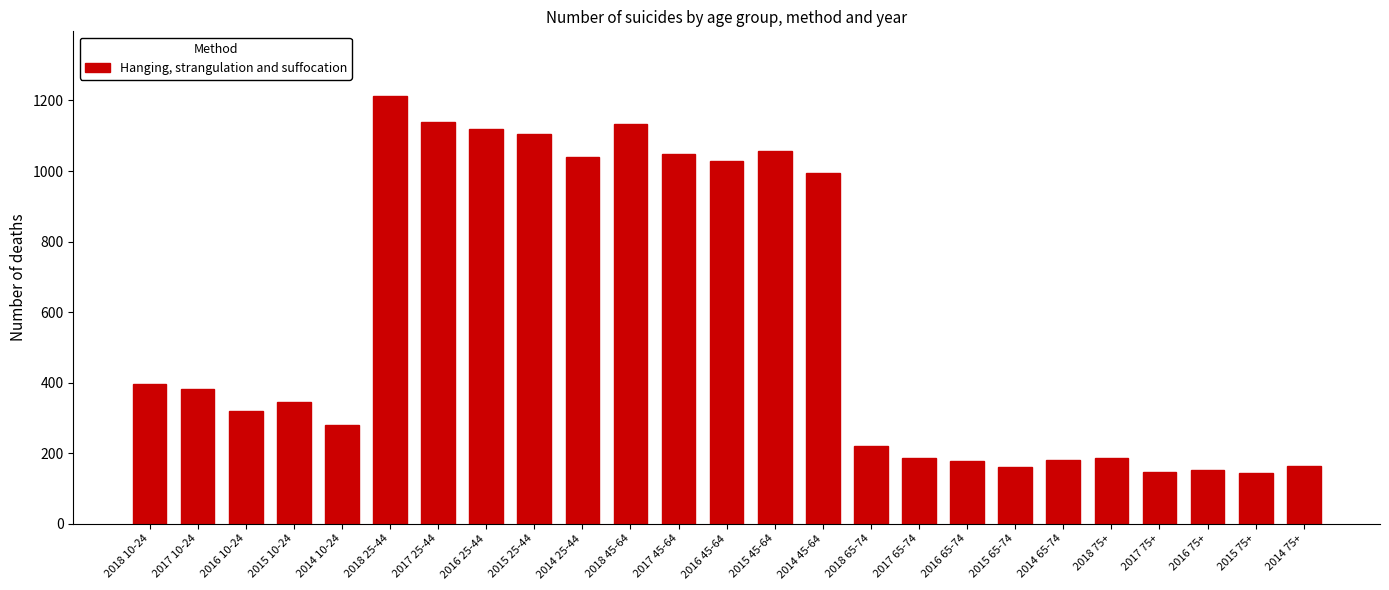

What is the minimum value shown in the chart?

144